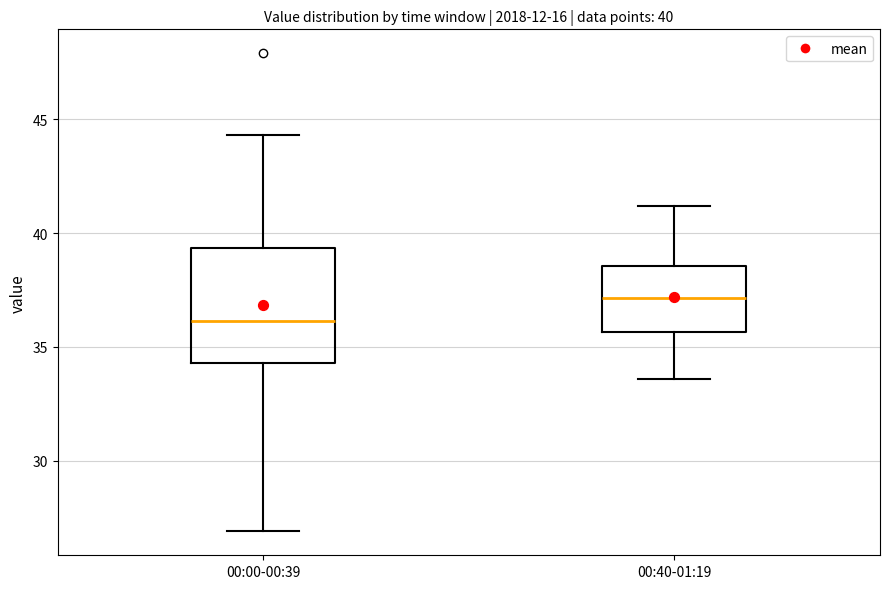

Which box has the lowest median line?

00:00-00:39